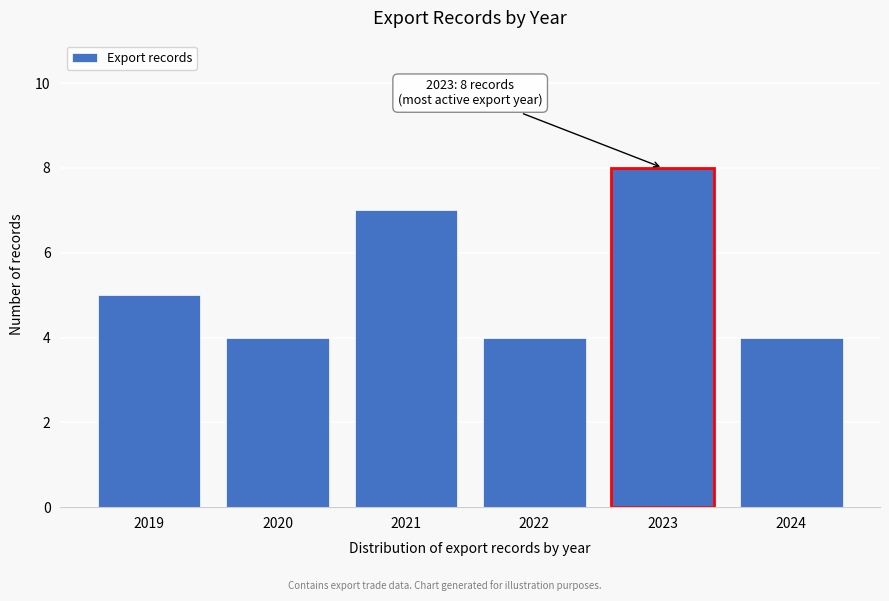

Reading right to left, extract all data points from this chart.

4	8	4	7	4	5